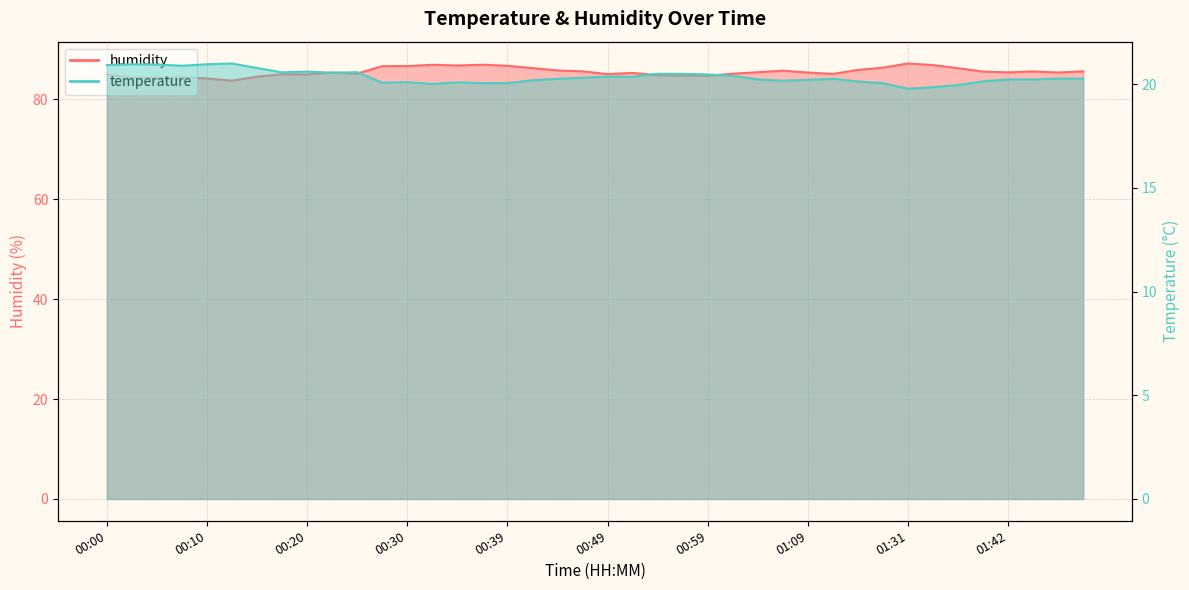

The value of humidity at 01:06 is 85.8. True or false?

True